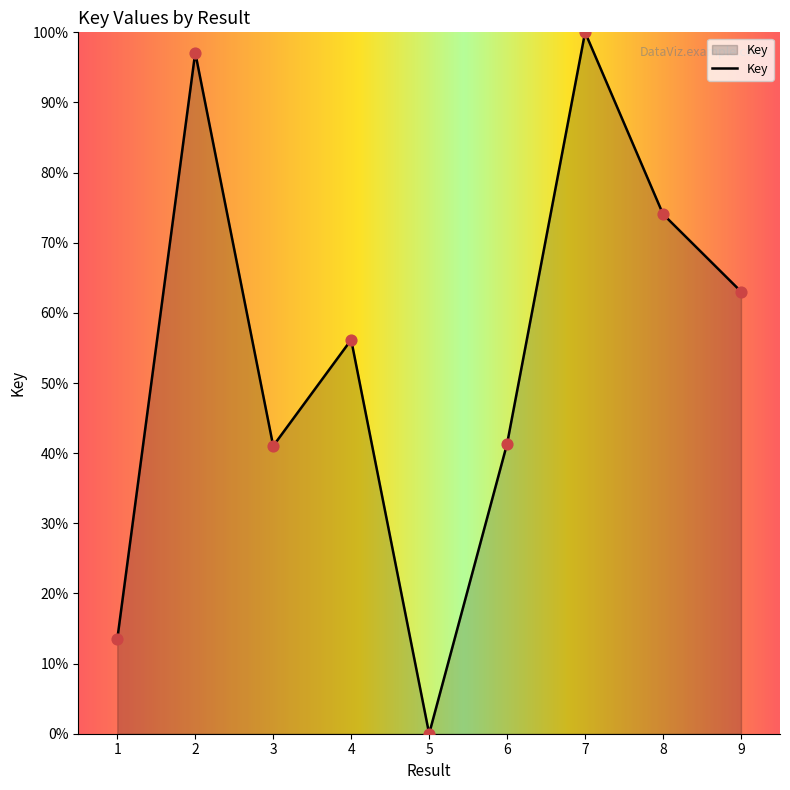

Which has a higher value, 3 or 5?

3